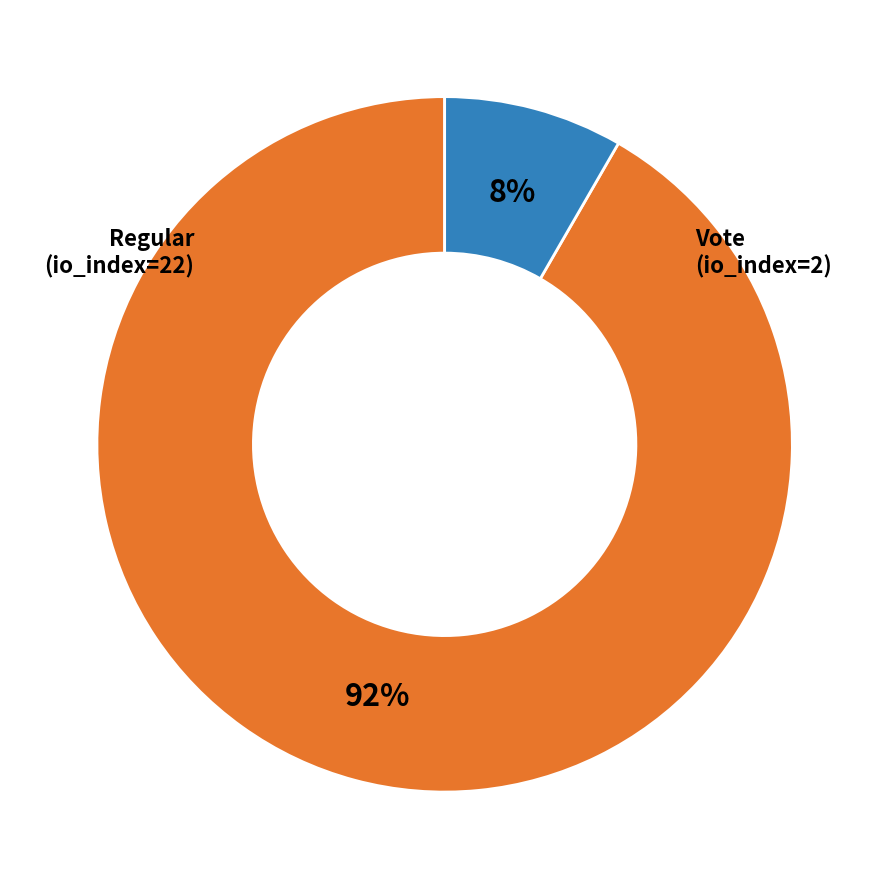

Is there a majority slice in this chart?

Yes